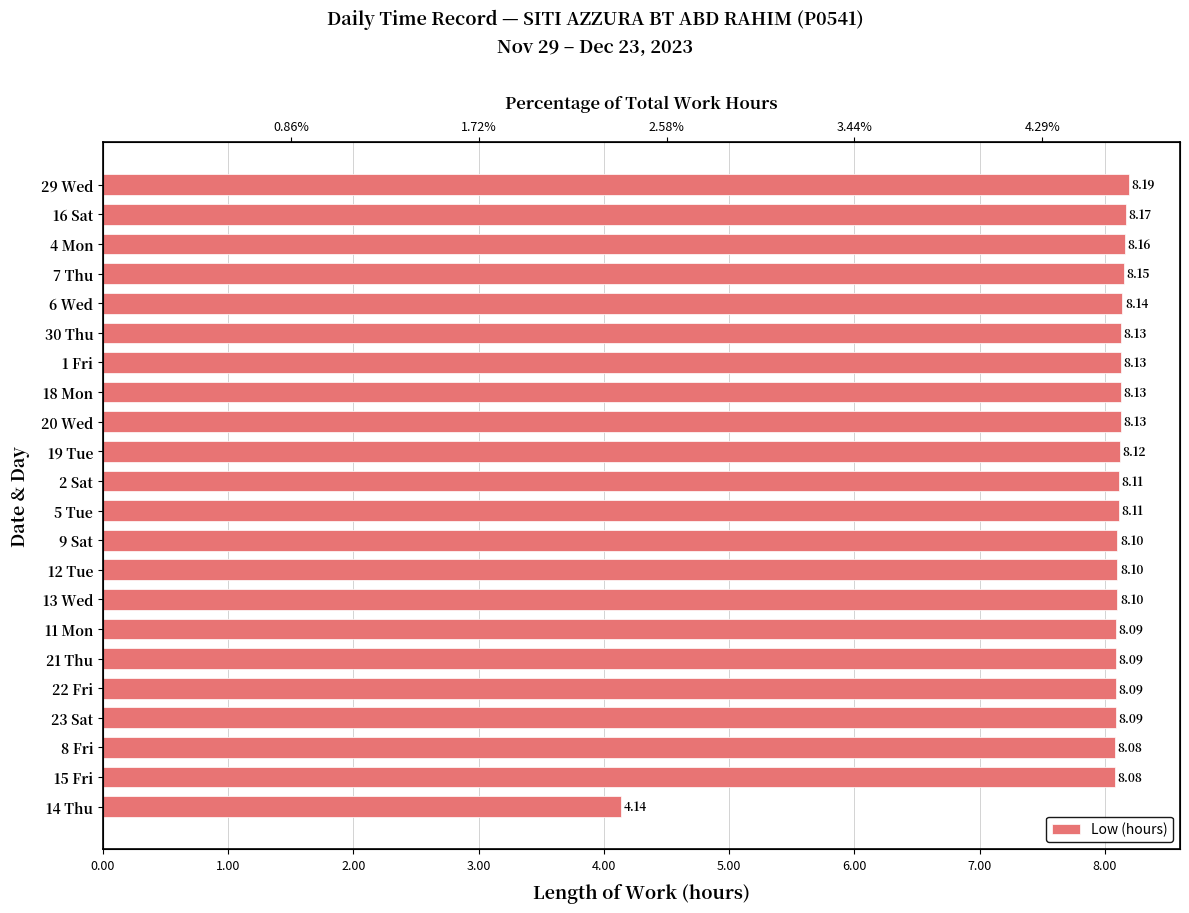

What is the approximate value at 11 Mon?

8.1